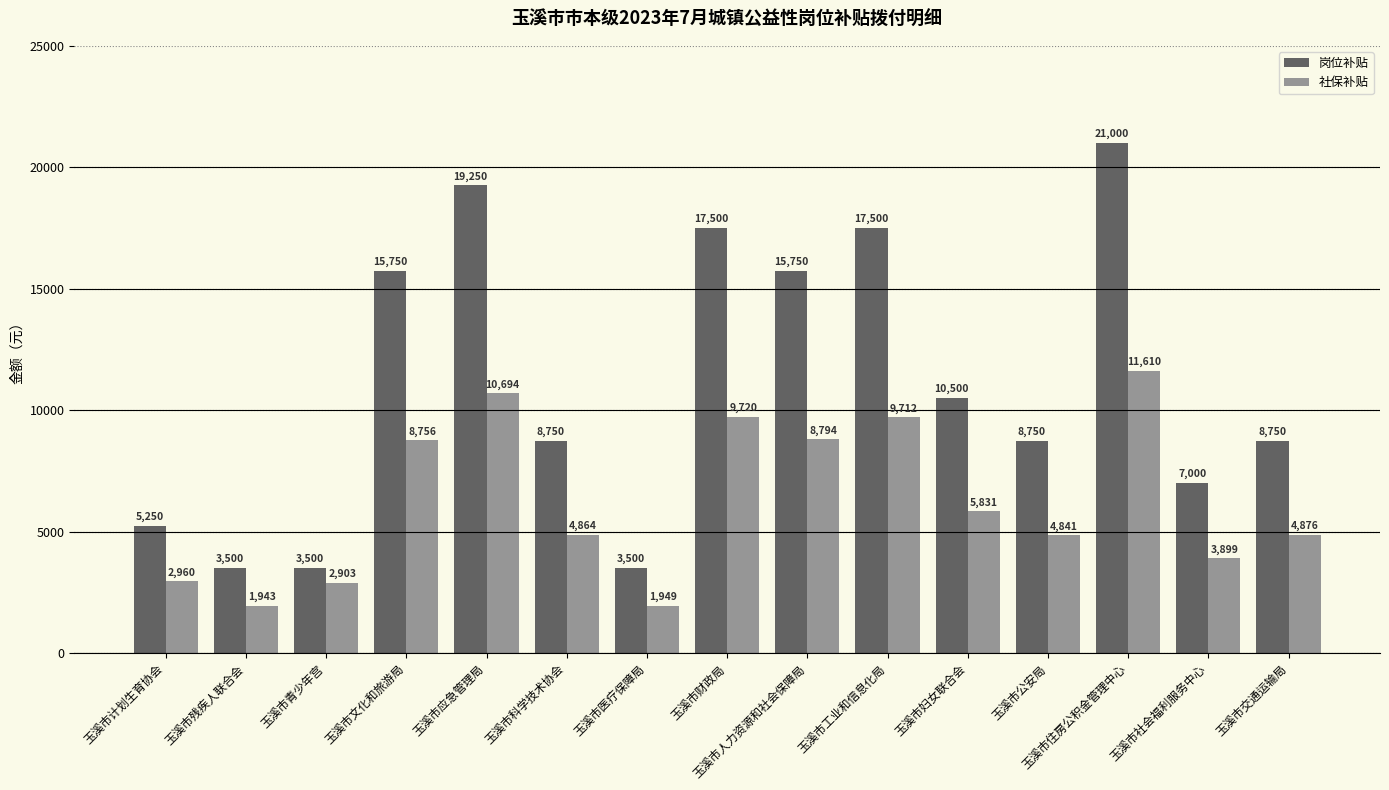

Which label corresponds to the smallest value in the chart?

玉溪市残疾人联合会